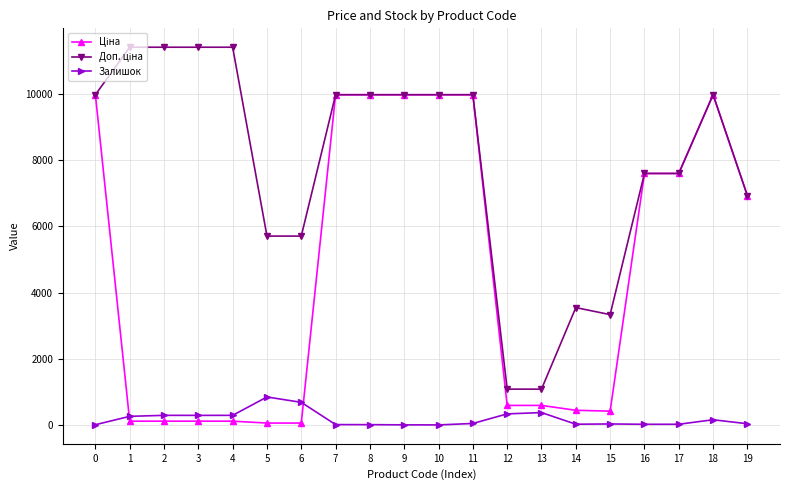

What is the highest value of the Залишок series?

845.0